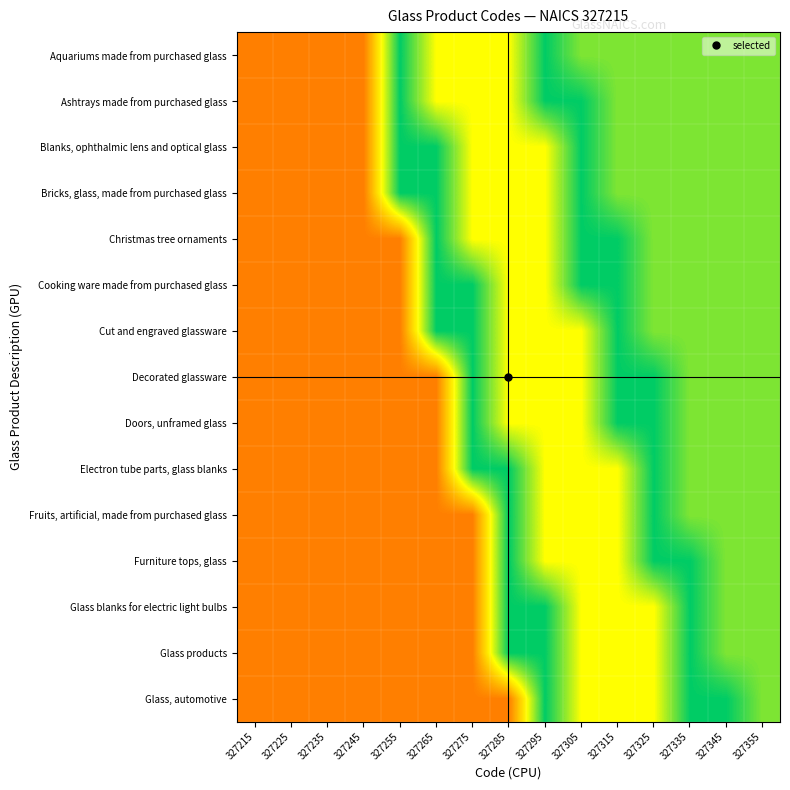

What is the total value across all series at 327345?

7.6